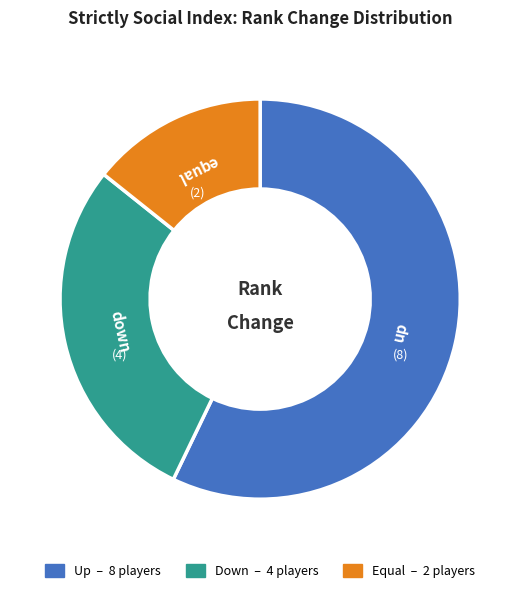

How many segments does this pie chart have?

3